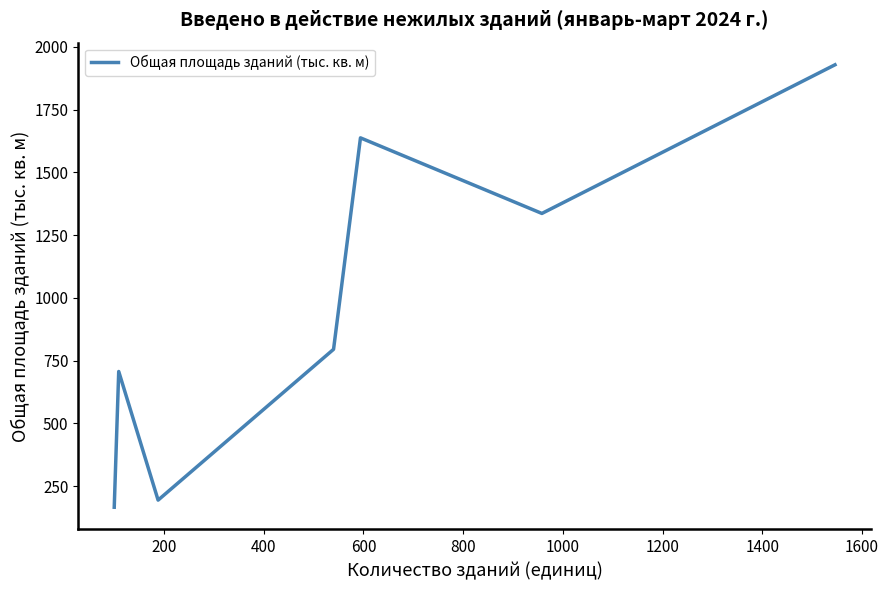

What is the greatest value displayed?

1928.7